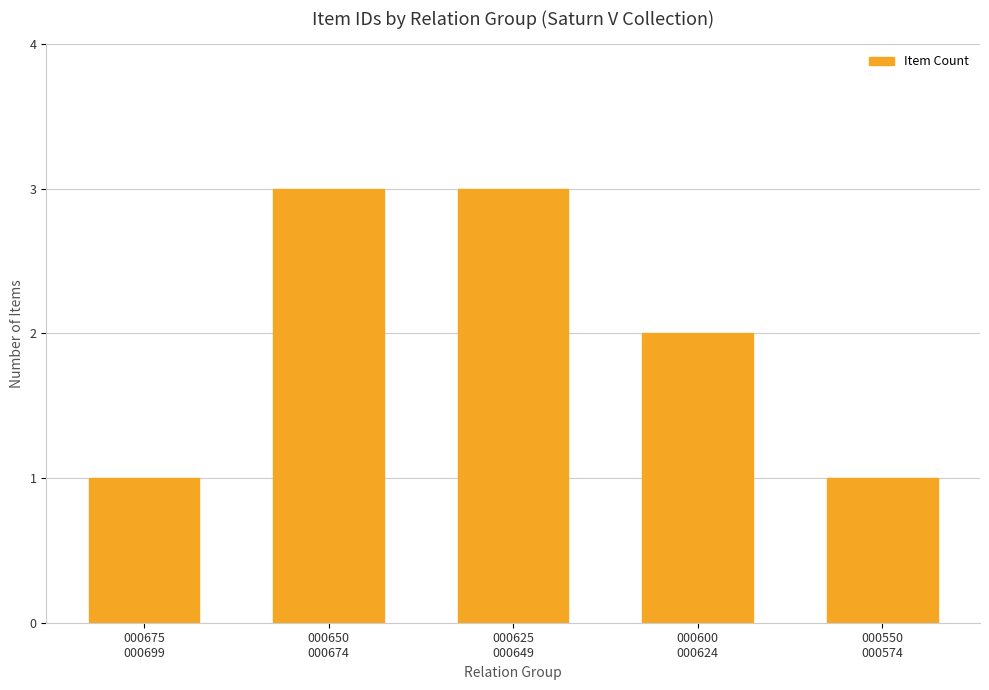

How many bars are there in total?

5